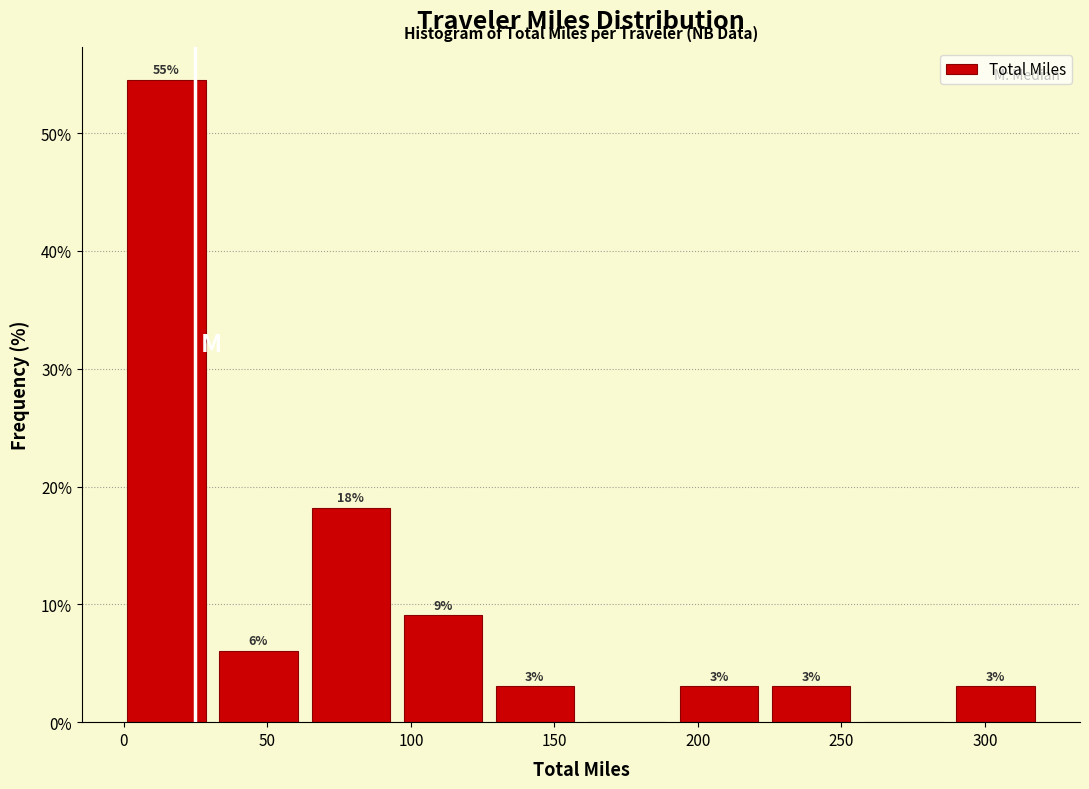

Over which range of the x-axis is the bar tallest?

0 to 35